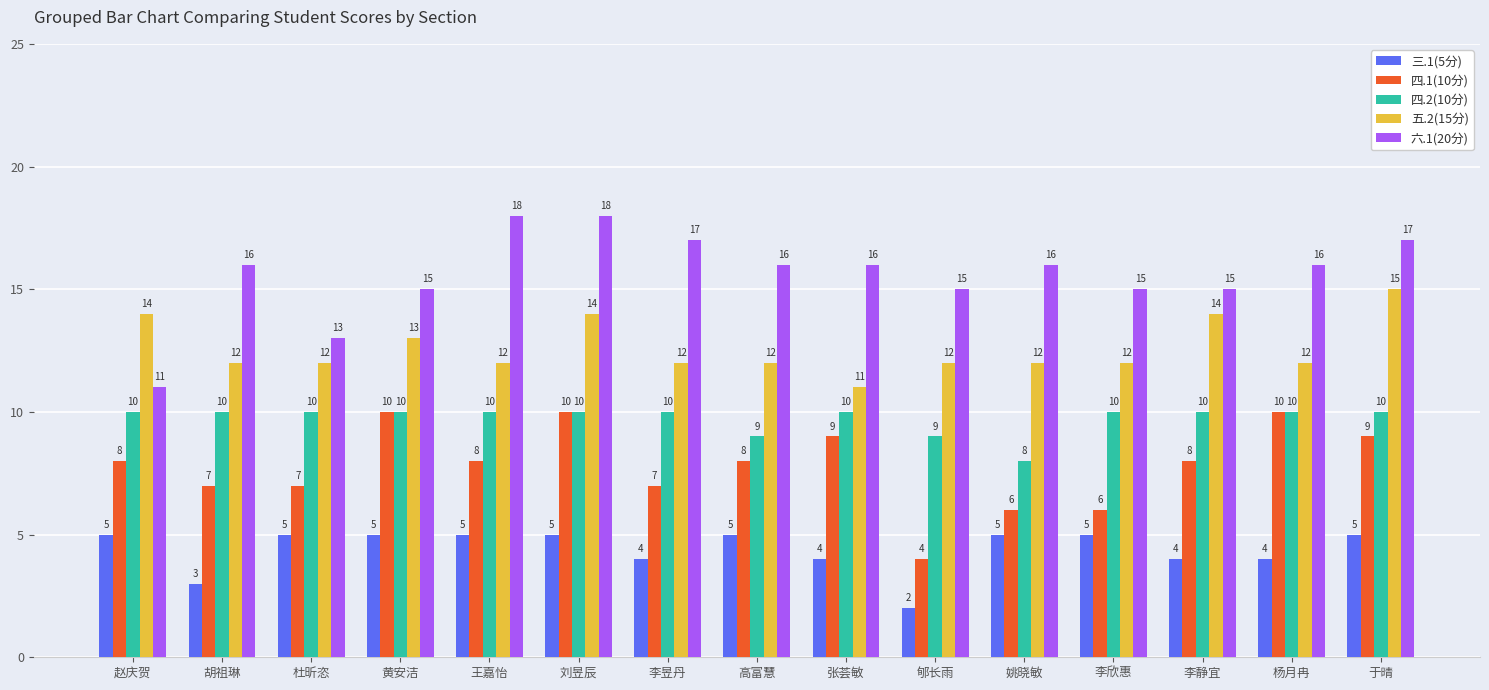

Which series changed the most between 黄安洁 and 李昱丹?

四.1(10分)